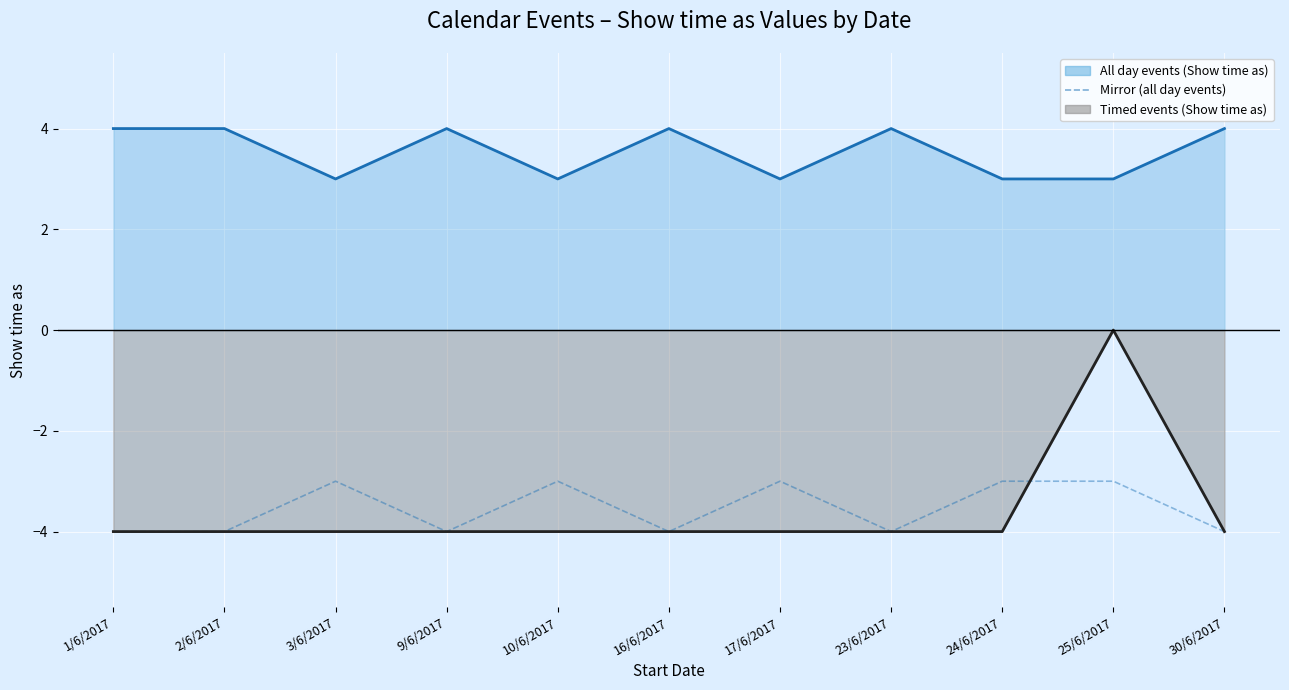

Is the value of Mirror (all day events) at 23/6/2017 greater than the value of All day events line at 10/6/2017?

No